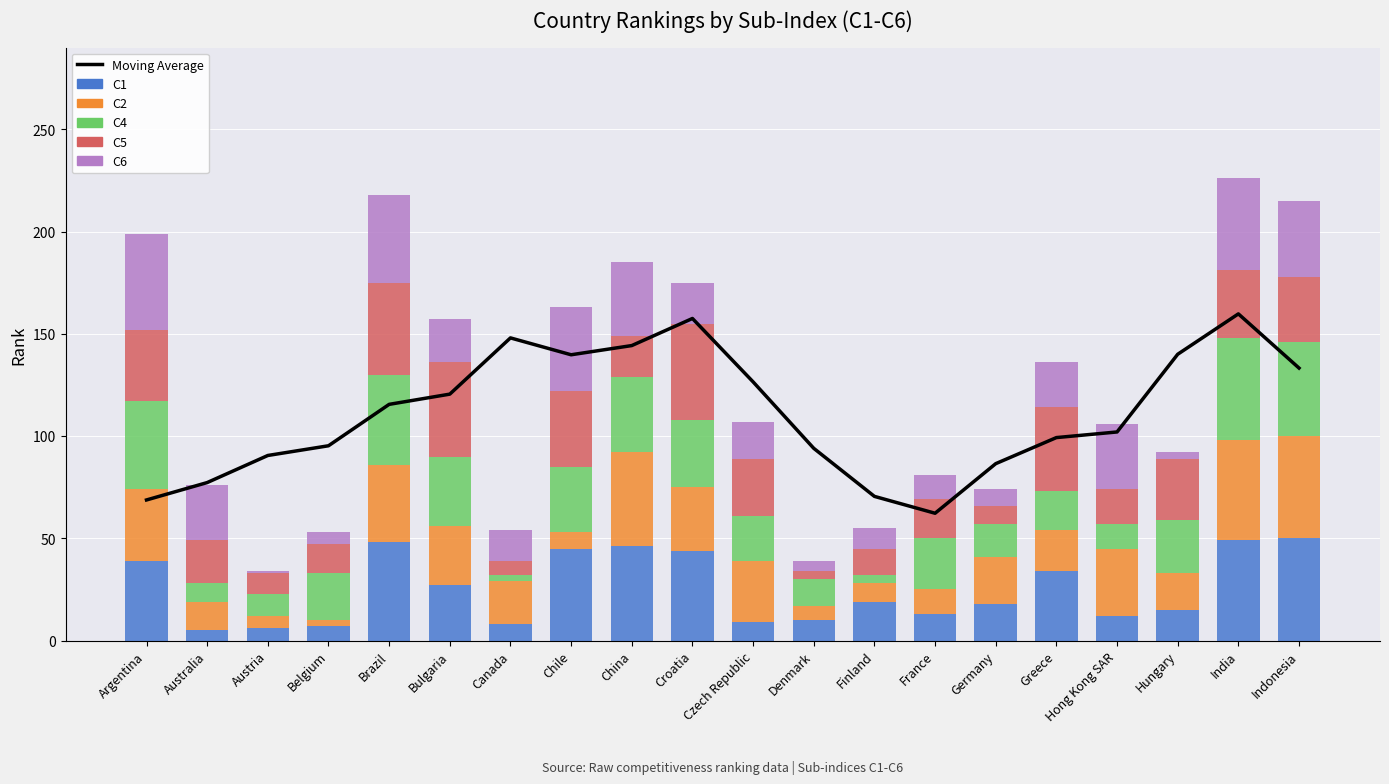

Is it true that C2 equals 21.0 at Canada?

True